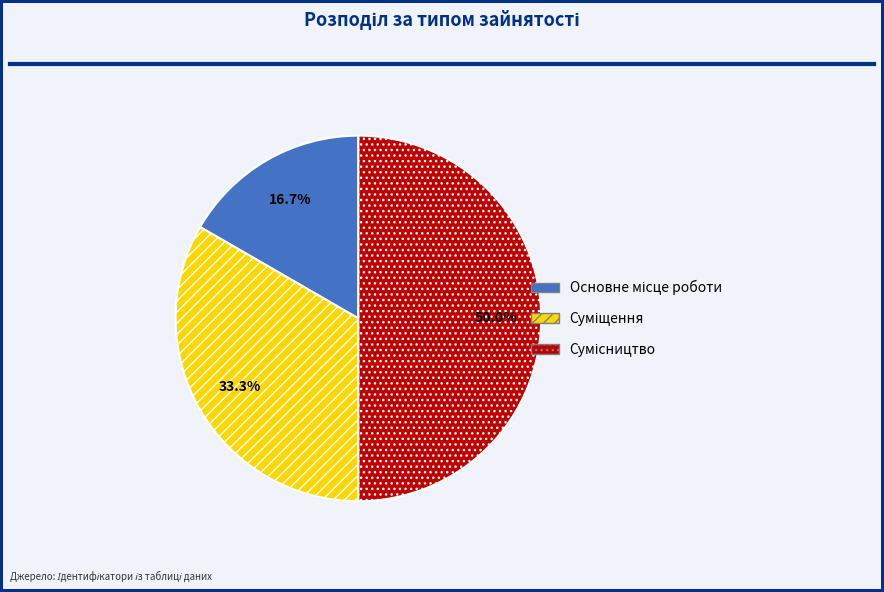

How many segments does this pie chart have?

3